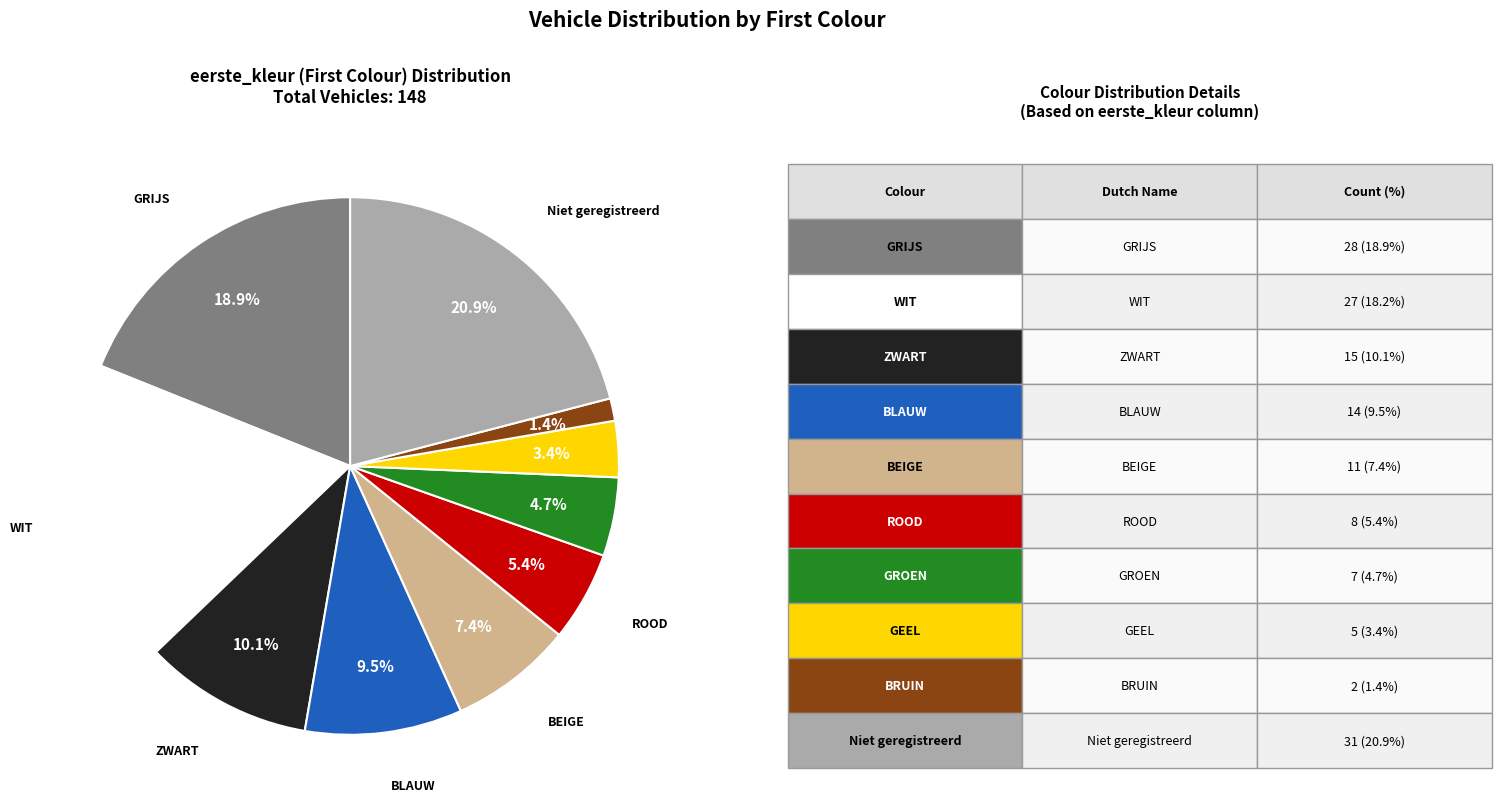

Is there any slice that represents more than half of the pie?

No